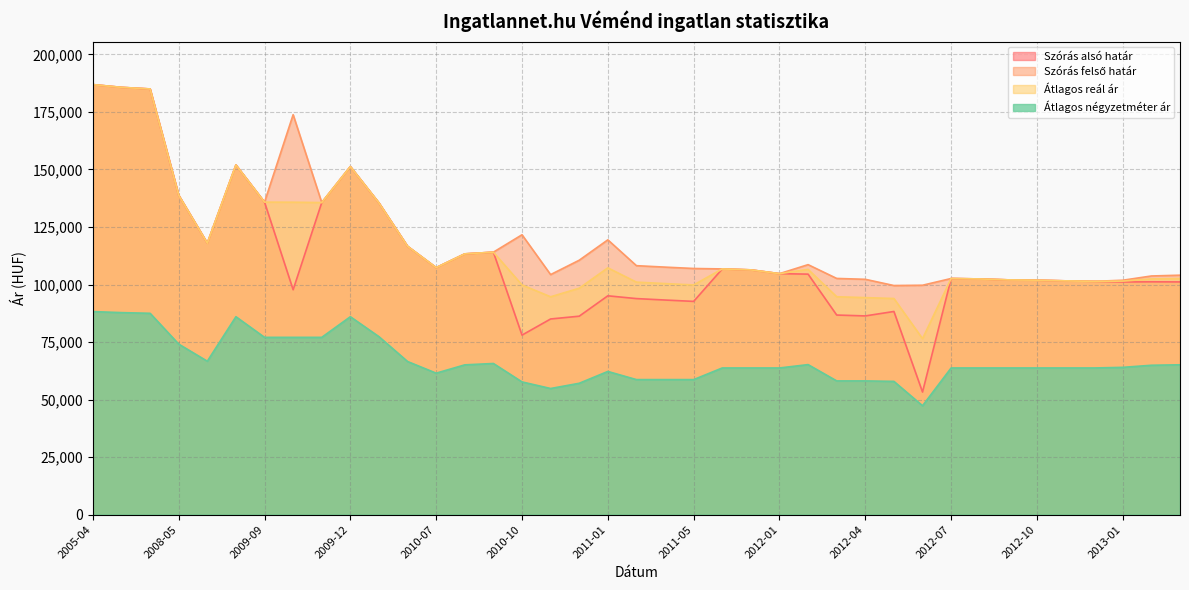

Which category has the lowest value in the Átlagos reál ár series?

2012-06